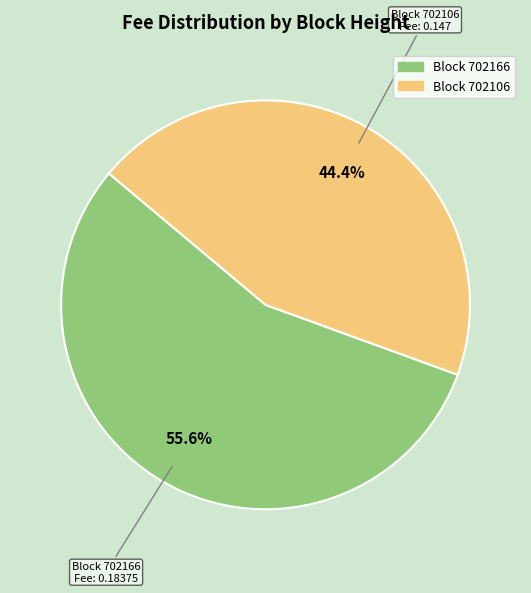

Does any single category account for the majority?

Yes